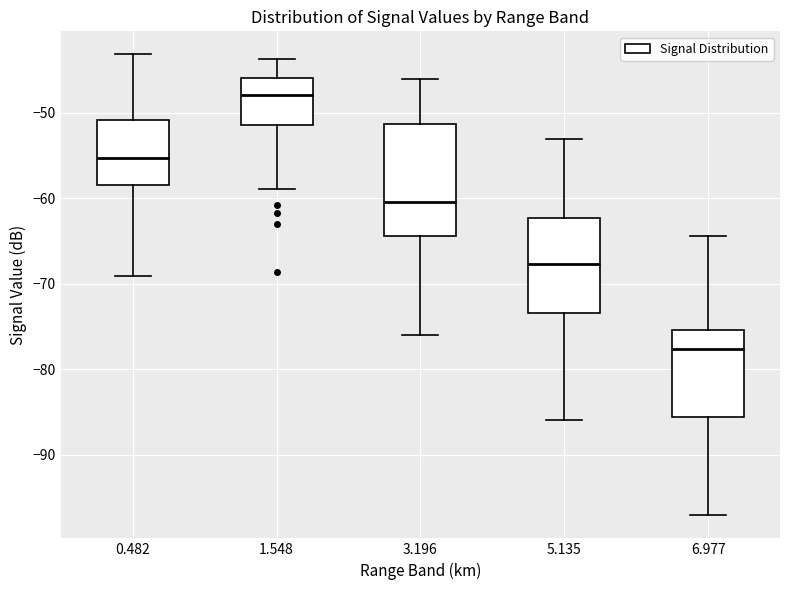

Where does the lower whisker of the box at x = 6.977 end on the y-axis? The values are not printed on the chart, so give them approximately, as read against the axis.

-97